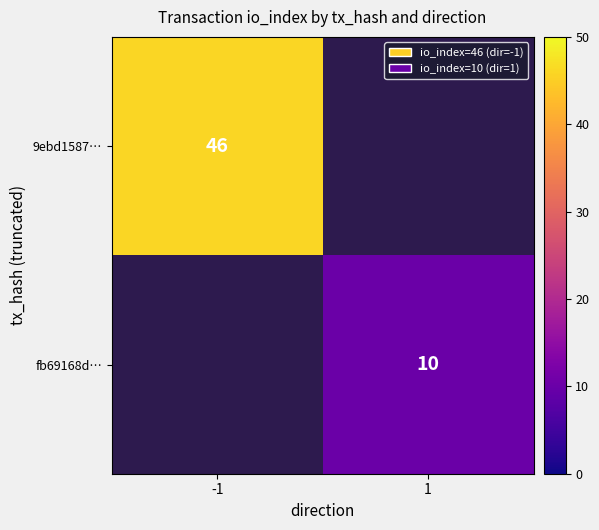

The value of 9ebd1587… at -1 is 46. True or false?

True